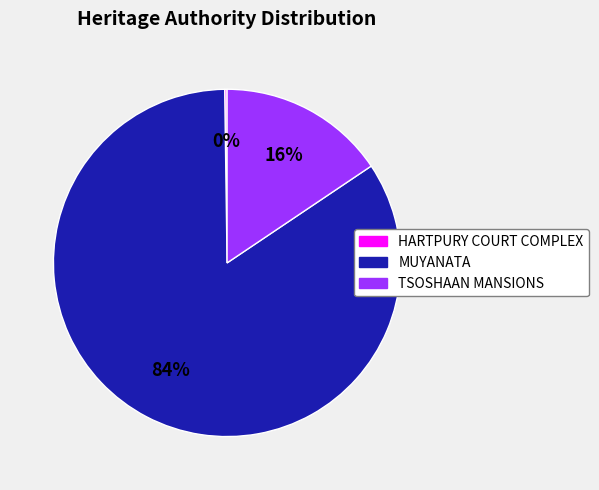

What is the largest slice in the pie chart?

MUYANATA